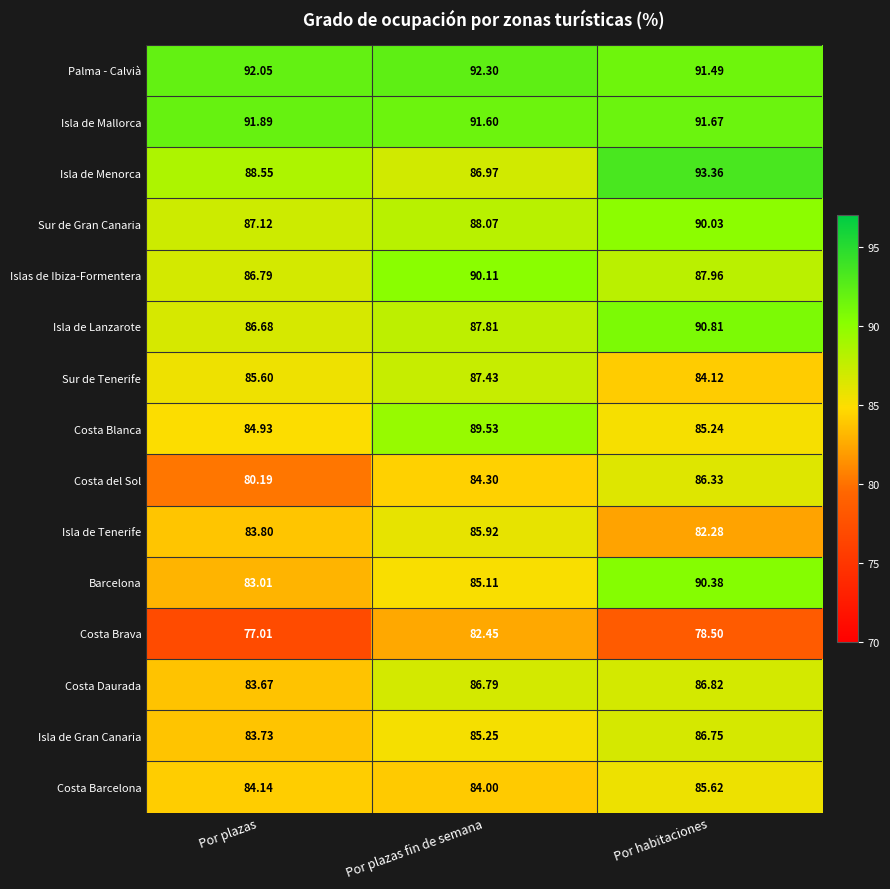

Which series has the largest range (max minus min)?

Barcelona